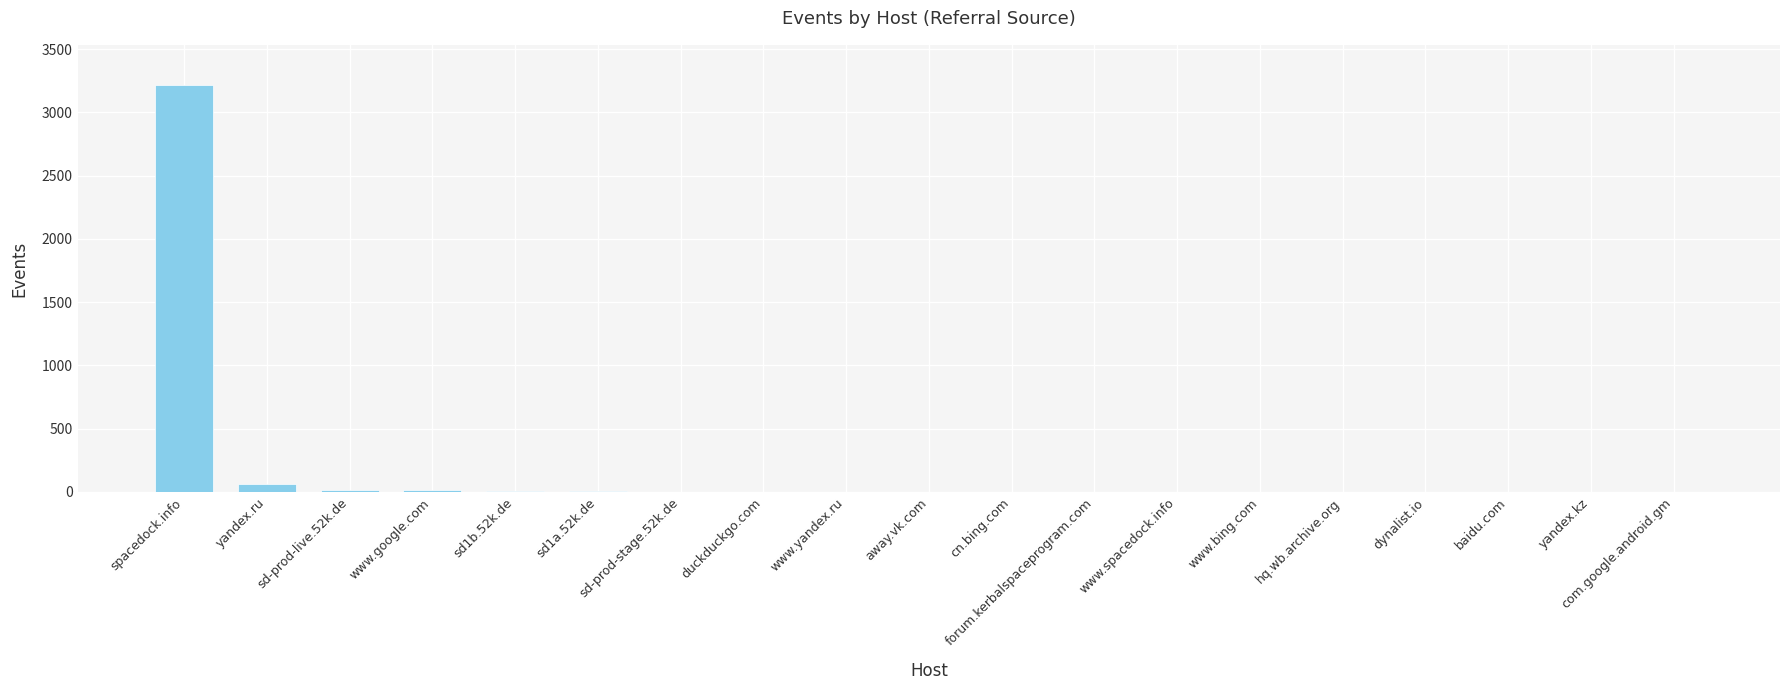

Which label corresponds to the largest value in the chart?

spacedock.info